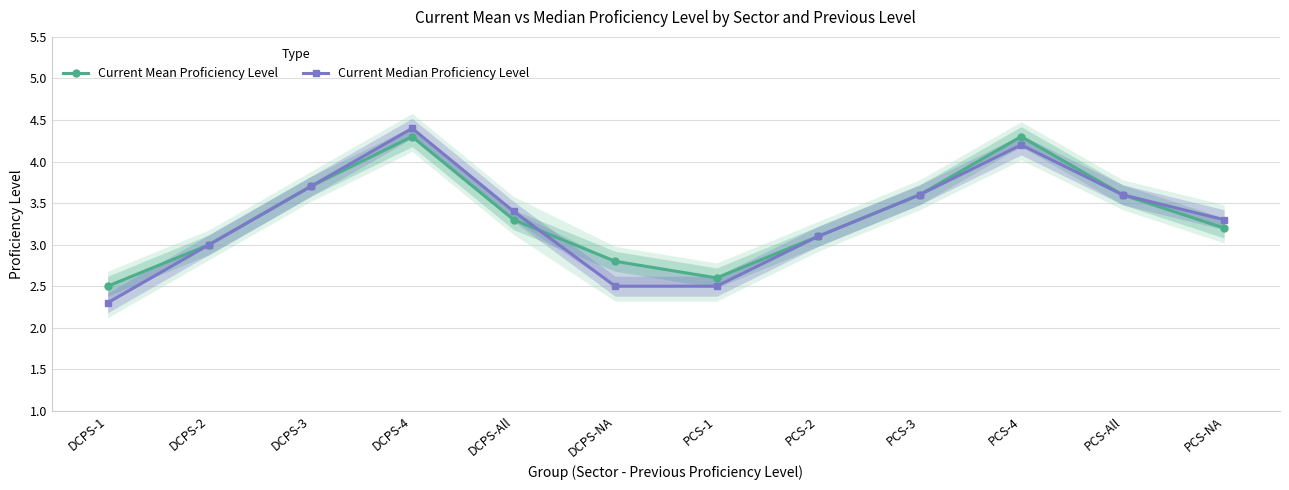

What is the label of the 9th point from the left?

PCS-3